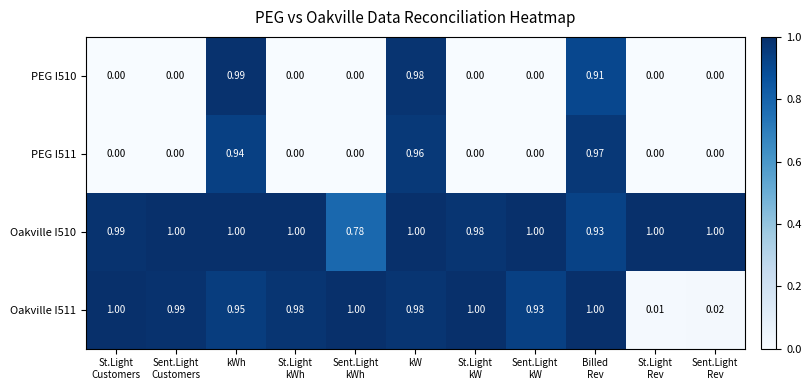

At which category is the sum across all series the highest?

kW